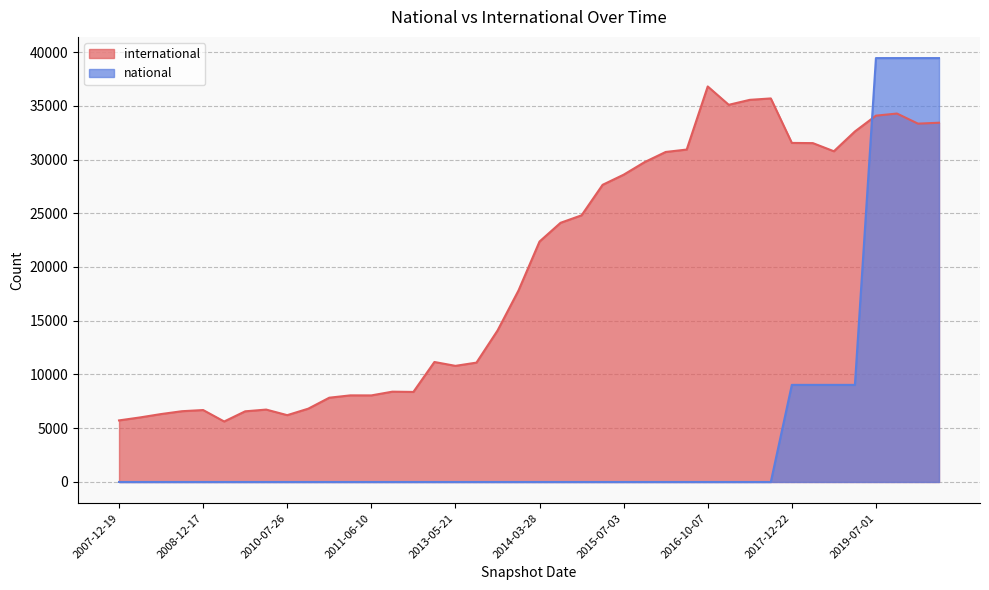

Between 2017-12-22 and 2018-07-11, which series saw the biggest shift?

international